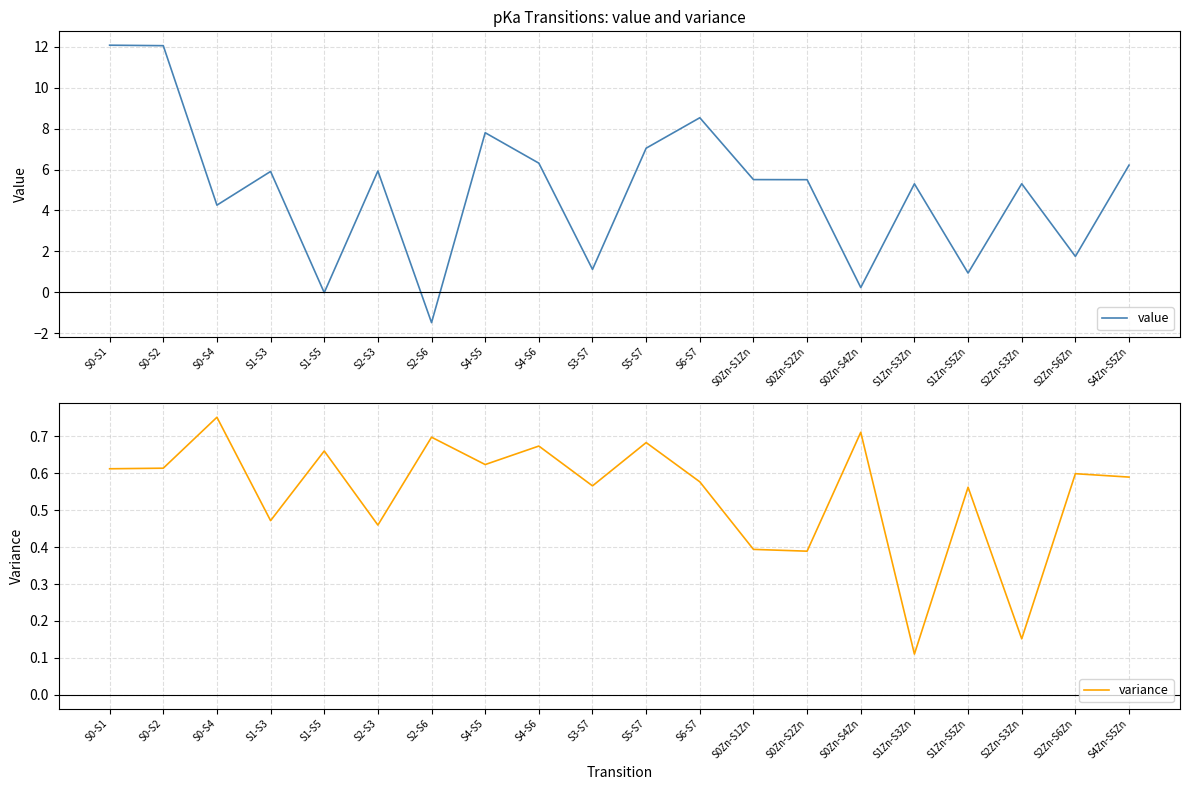

How many intersections are there between variance and value?

6